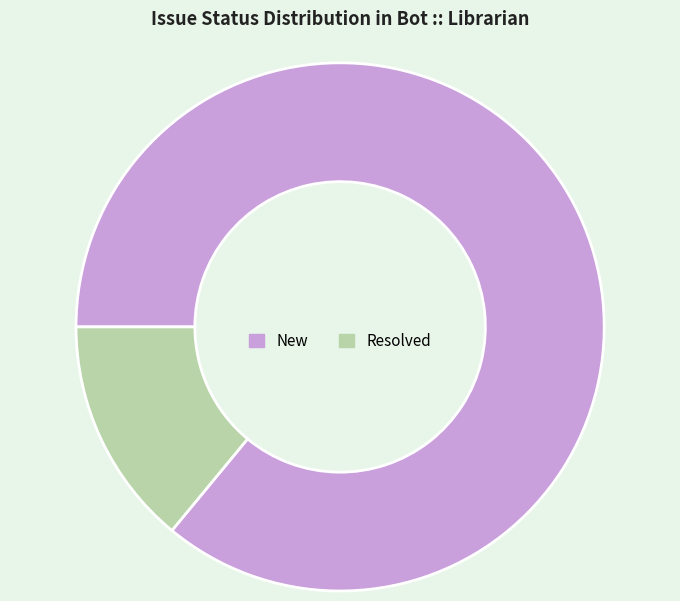

Do Resolved and New together represent more than half of the pie?

Yes